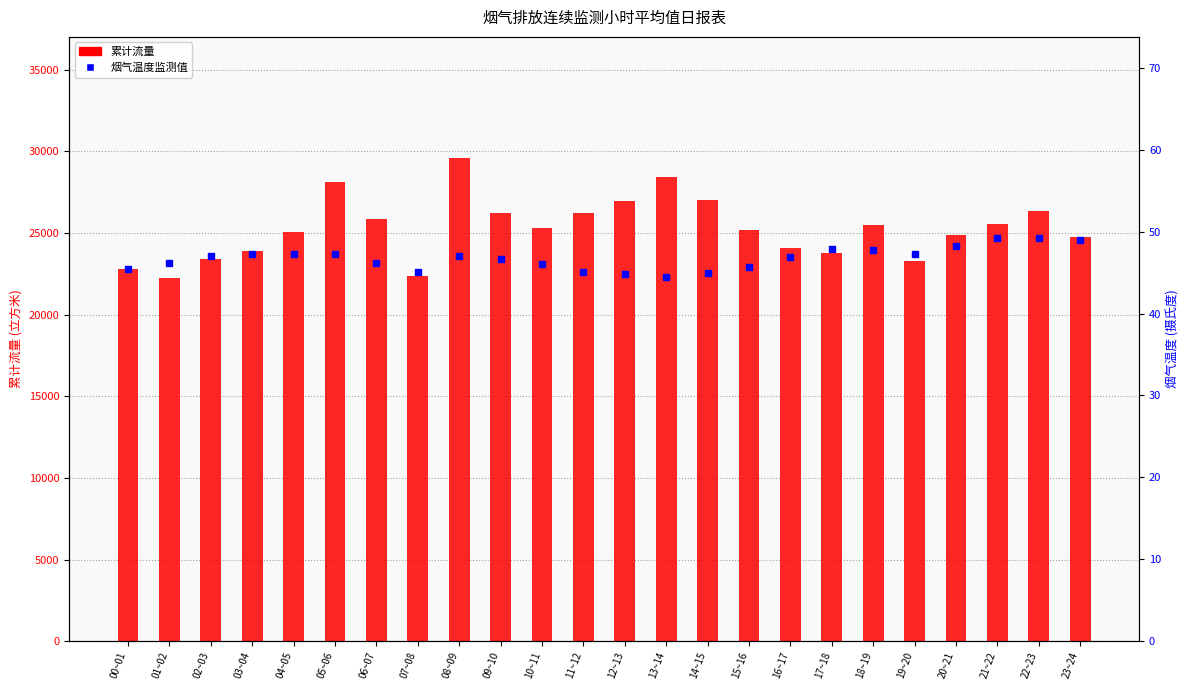

At which category is the sum across all series the highest?

08~09